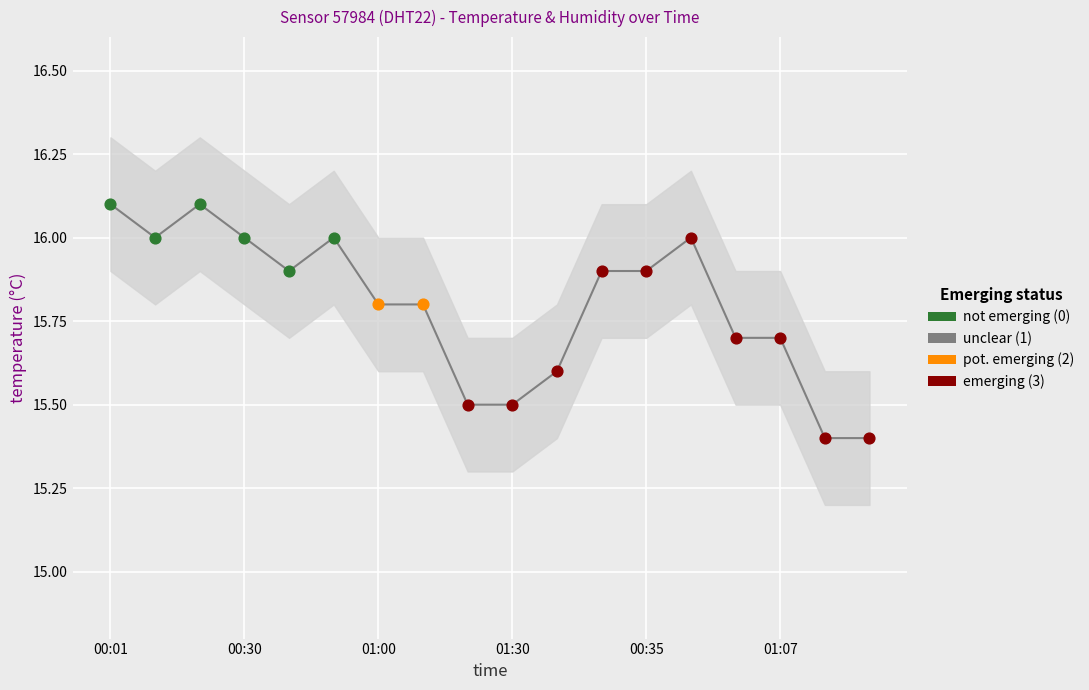

What is the change in value from 00:30 to 9?

-0.5